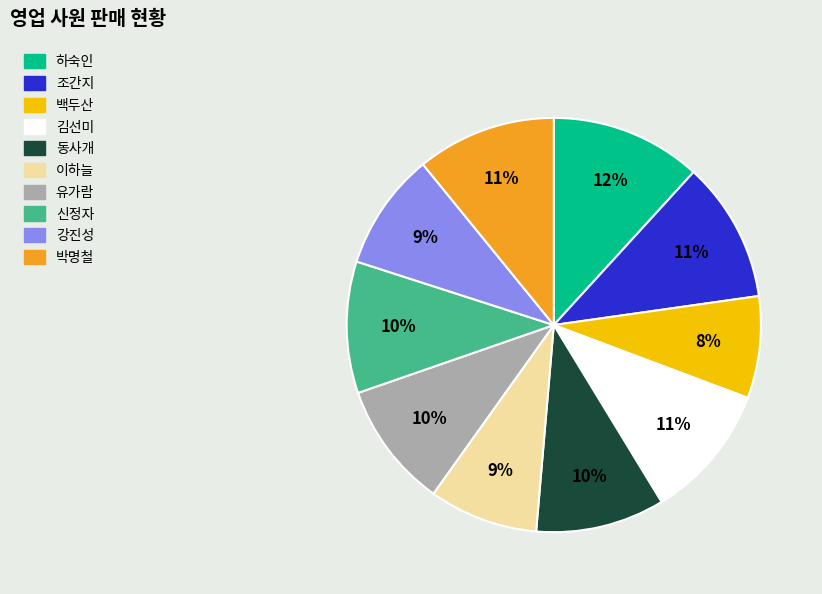

Combined, do 동사개 and 이하늘 account for over 50%?

No